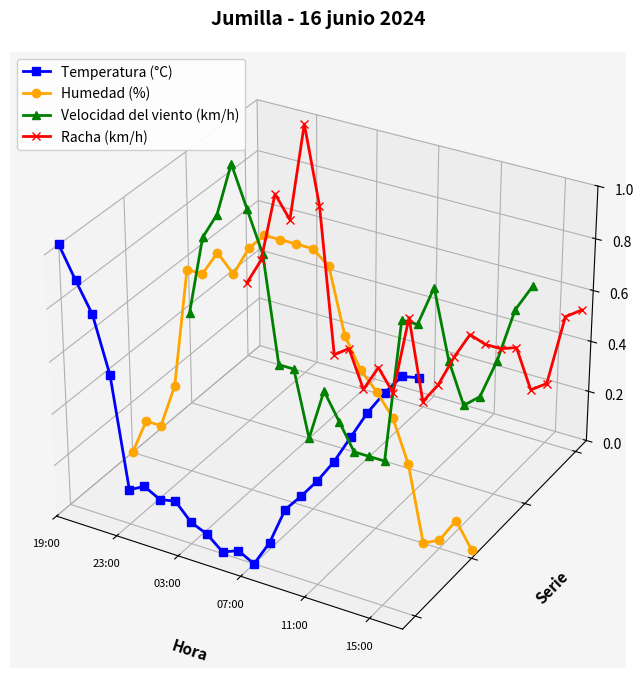

How many times do Velocidad del viento (km/h) and Humedad (%) cross each other?

2